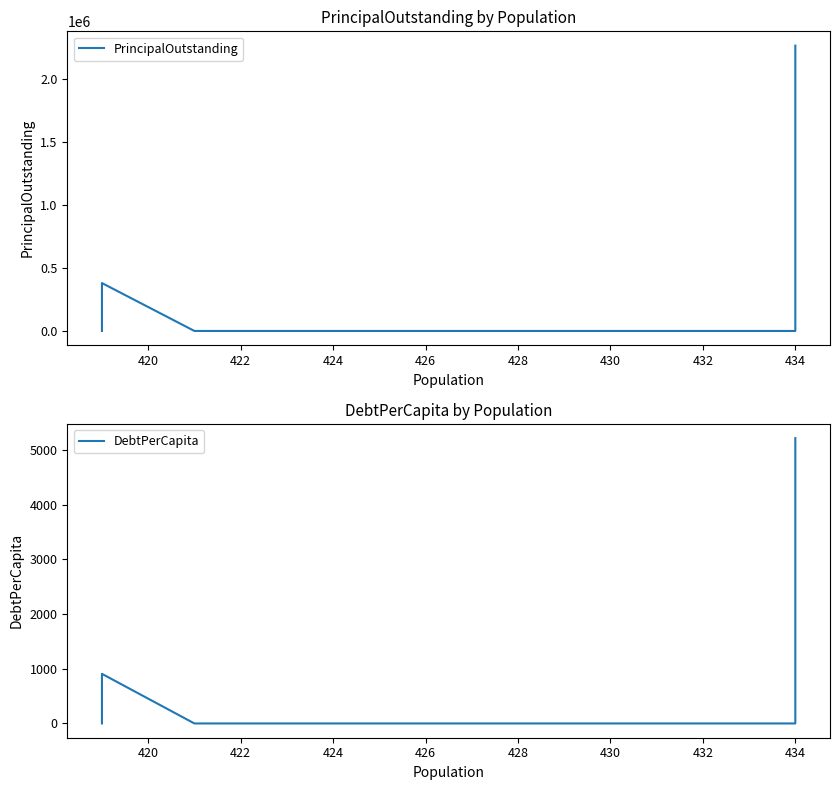

True or false: PrincipalOutstanding has more than 1 points higher than both neighbors.

False